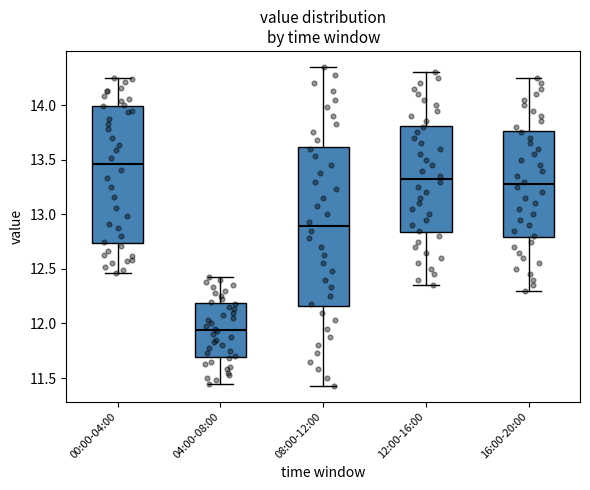

Reading left to right, read every box against the y-axis: the position of its median line, the range the box covers, and the ends of its whiskers. The values are not printed on the chart, so give them approximately, as read against the axis.

00:00-04:00: median 13.45, box 12.75 to 14.00, whiskers 12.45 to 14.25
04:00-08:00: median 11.95, box 11.70 to 12.20, whiskers 11.45 to 12.45
08:00-12:00: median 12.90, box 12.15 to 13.60, whiskers 11.45 to 14.35
12:00-16:00: median 13.35, box 12.85 to 13.80, whiskers 12.35 to 14.30
16:00-20:00: median 13.30, box 12.80 to 13.75, whiskers 12.30 to 14.25